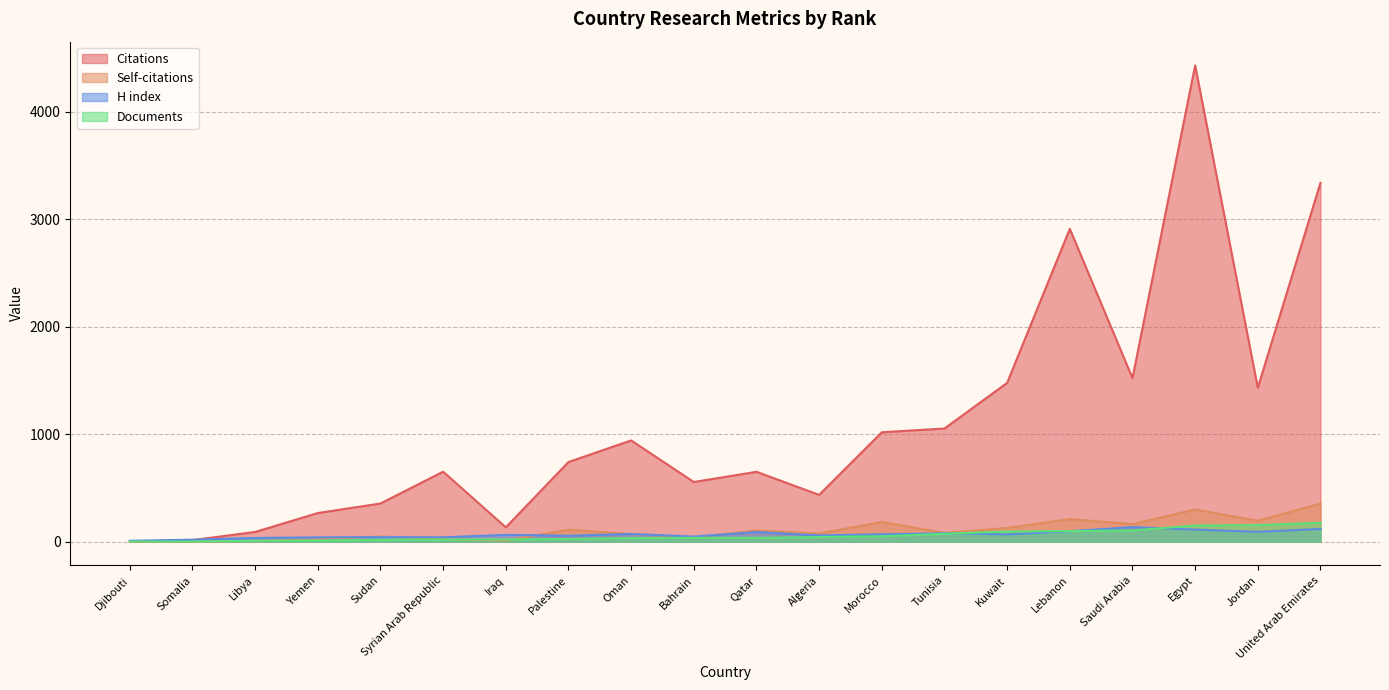

Reading left to right, list all the values displayed in this chart.

Citations: Djibouti=0	Somalia=14	Libya=90	Yemen=266	Sudan=355	Syrian Arab Republic=651	Iraq=133	Palestine=741	Oman=942	Bahrain=555	Qatar=650	Algeria=435	Morocco=1018	Tunisia=1053	Kuwait=1478	Lebanon=2912	Saudi Arabia=1522	Egypt=4433	Jordan=1432	United Arab Emirates=3341
Self-citations: Djibouti=0	Somalia=0	Libya=6	Yemen=21	Sudan=48	Syrian Arab Republic=23	Iraq=11	Palestine=111	Oman=71	Bahrain=38	Qatar=105	Algeria=76	Morocco=183	Tunisia=82	Kuwait=127	Lebanon=210	Saudi Arabia=163	Egypt=299	Jordan=194	United Arab Emirates=354
H index: Djibouti=8	Somalia=18	Libya=34	Yemen=40	Sudan=42	Syrian Arab Republic=40	Iraq=63	Palestine=55	Oman=71	Bahrain=47	Qatar=89	Algeria=58	Morocco=68	Tunisia=78	Kuwait=67	Lebanon=97	Saudi Arabia=135	Egypt=112	Jordan=91	United Arab Emirates=118
Documents: Djibouti=1	Somalia=1	Libya=8	Yemen=11	Sudan=18	Syrian Arab Republic=20	Iraq=21	Palestine=25	Oman=33	Bahrain=35	Qatar=35	Algeria=43	Morocco=50	Tunisia=73	Kuwait=94	Lebanon=98	Saudi Arabia=104	Egypt=150	Jordan=154	United Arab Emirates=176